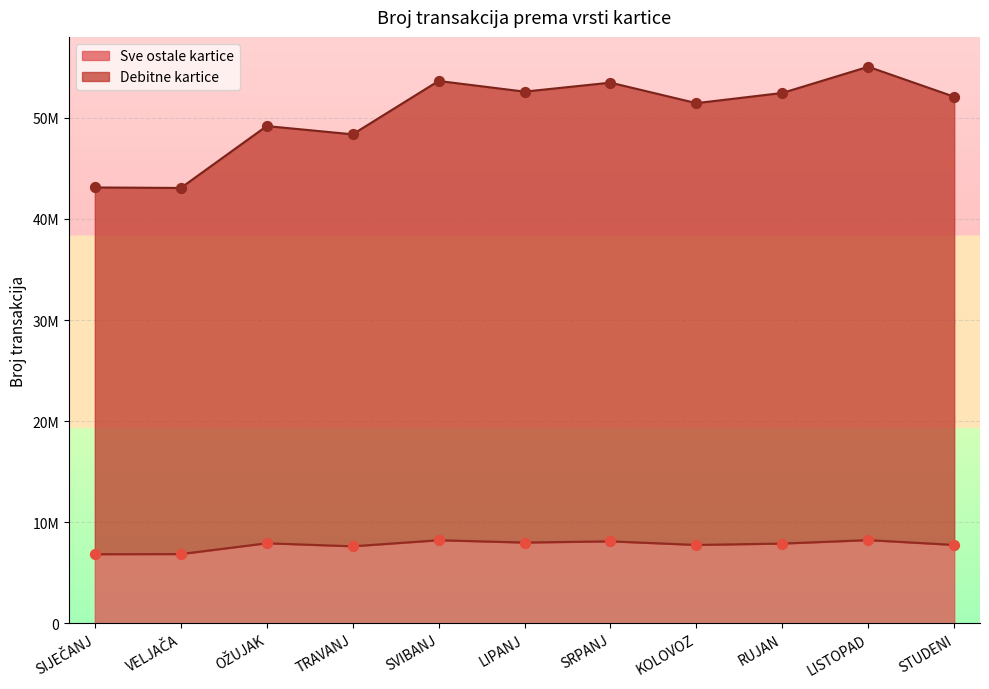

Which has a higher value, RUJAN or VELJAČA?

RUJAN